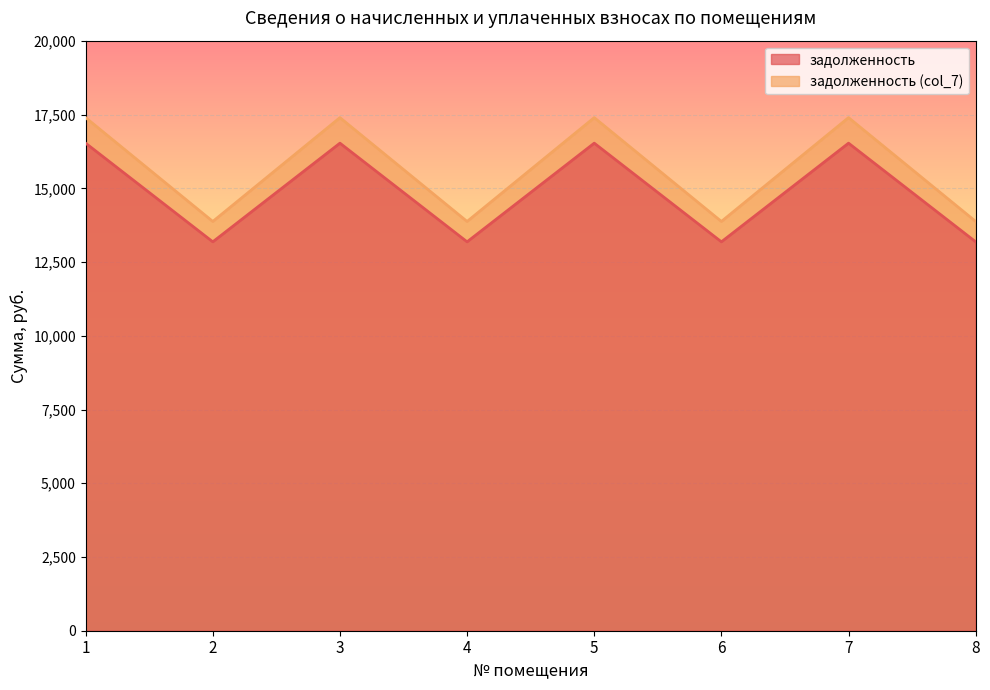

Is it true that задолженность (col_7) equals 3619.8 at 3?

False